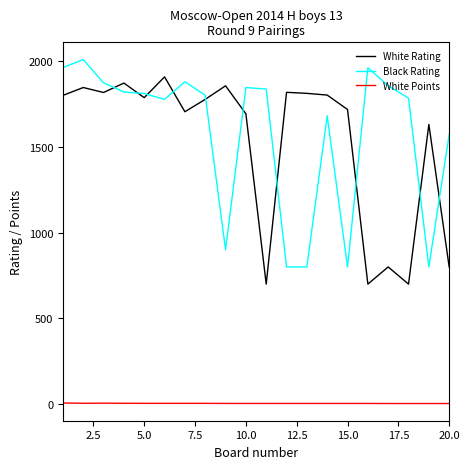

What is the maximum value for White Rating?

1907.0